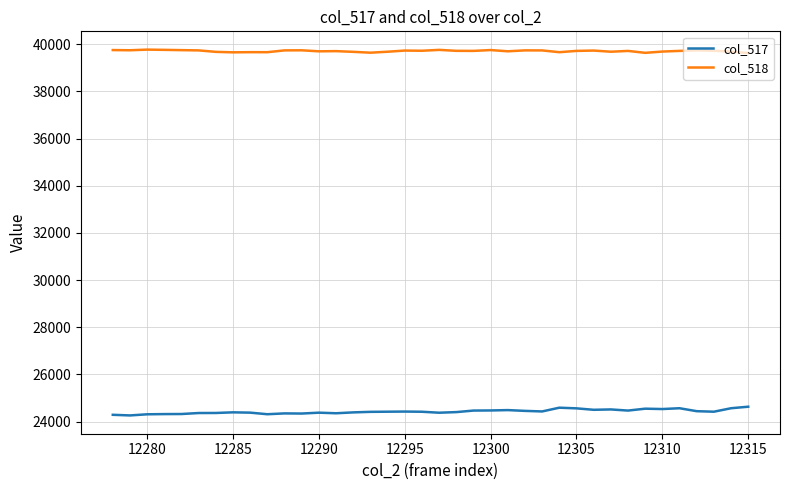

Which series has the widest spread of values?

col_517